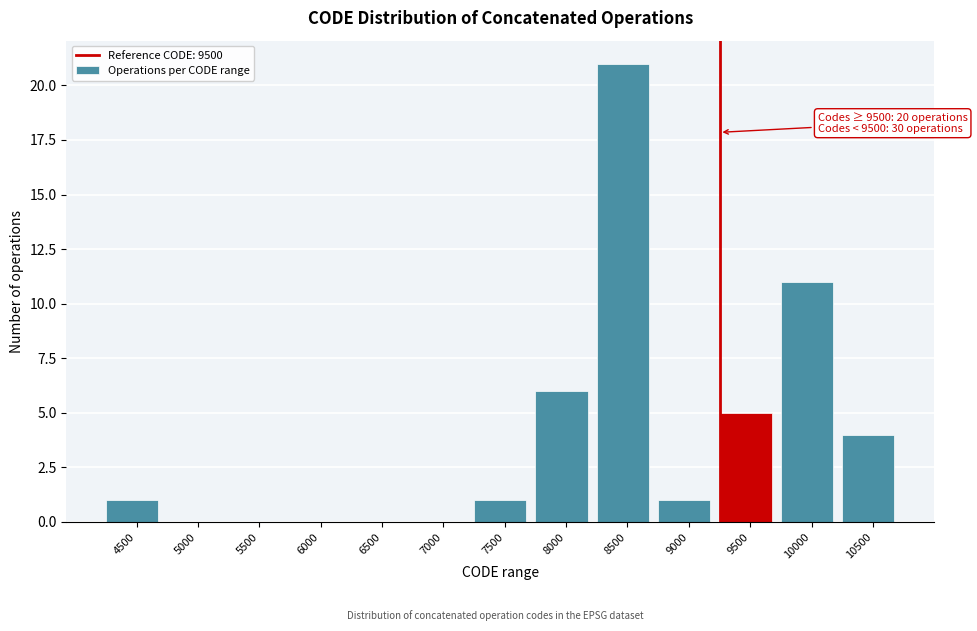

Reading left to right, transcribe all the data shown in this chart.

4500=1	5000=0	5500=0	6000=0	6500=0	7000=0	7500=1	8000=6	8500=21	9000=1	9500=5	10000=11	10500=4